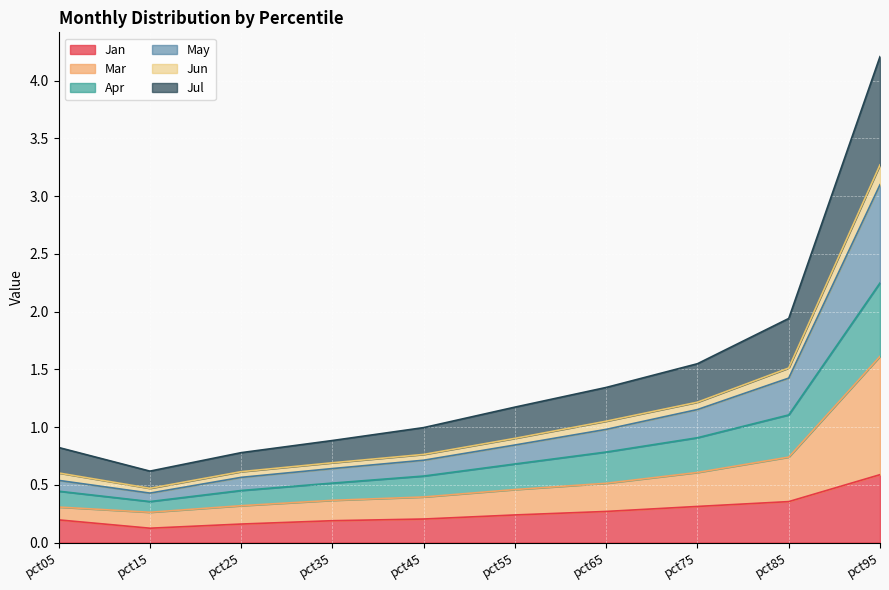

True or false: May has more than 1 interior local peaks.

False